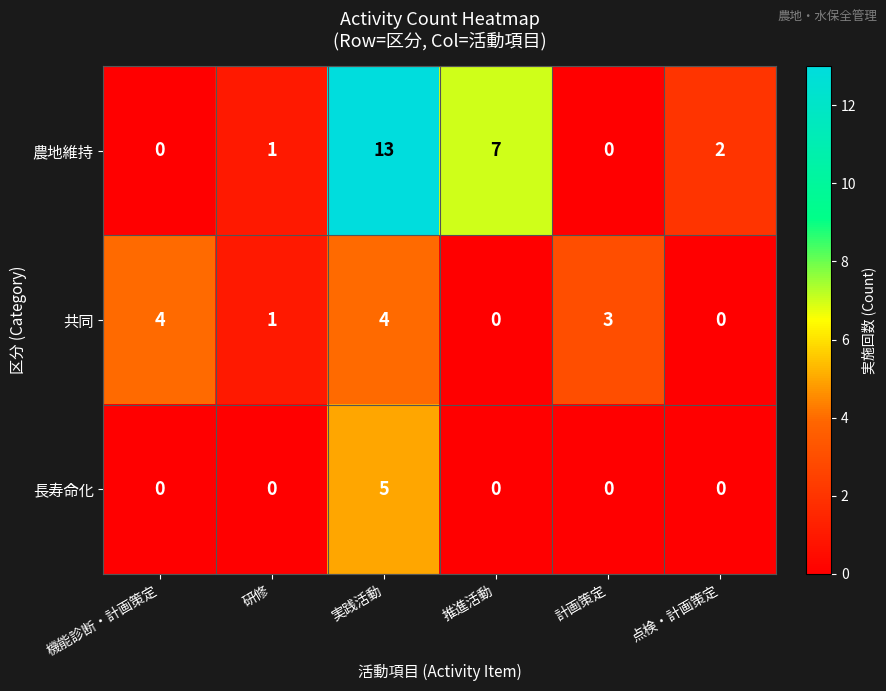

Count the number of data series in this chart.

3